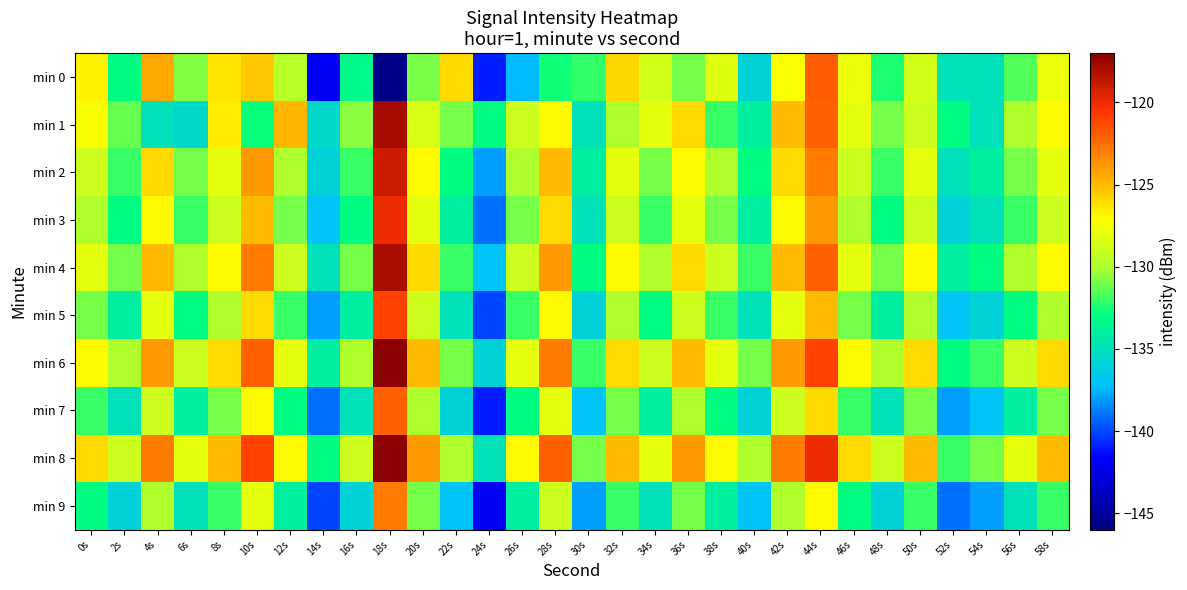

Which series has the widest spread of values?

min 0